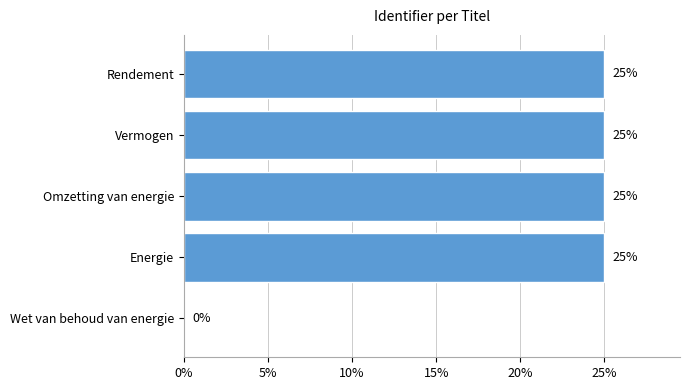

Read the value at Omzetting van energie.

25.0